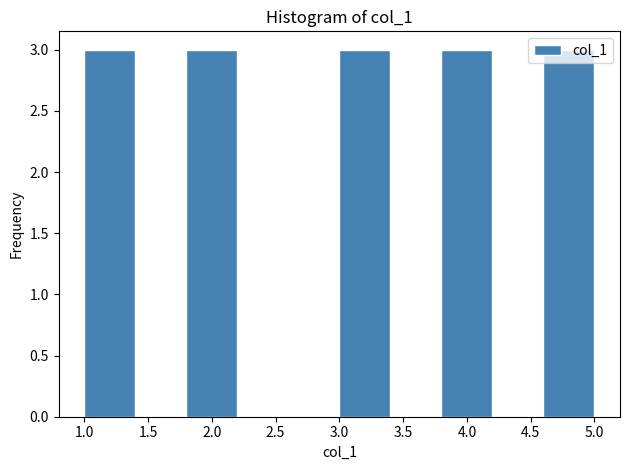

Reading left to right, transcribe this chart: for each bar, give the range it covers on the x-axis and its height. The values are not printed on the chart, so give them approximately, as read against the axis.

1.0 to 1.4: 3
1.4 to 1.8: 0
1.8 to 2.2: 3
2.2 to 2.6: 0
2.6 to 3.0: 0
3.0 to 3.4: 3
3.4 to 3.8: 0
3.8 to 4.2: 3
4.2 to 4.6: 0
4.6 to 5.0: 3